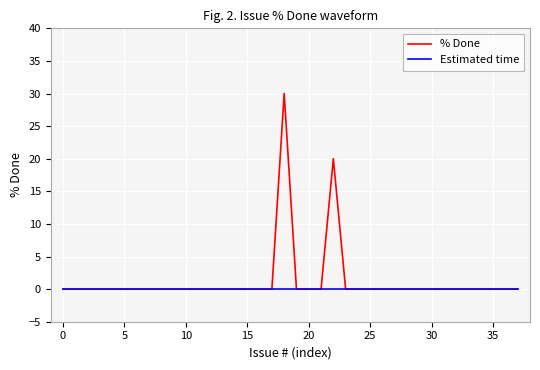

Rank the series by their average value, from highest to lowest.

% Done, Estimated time